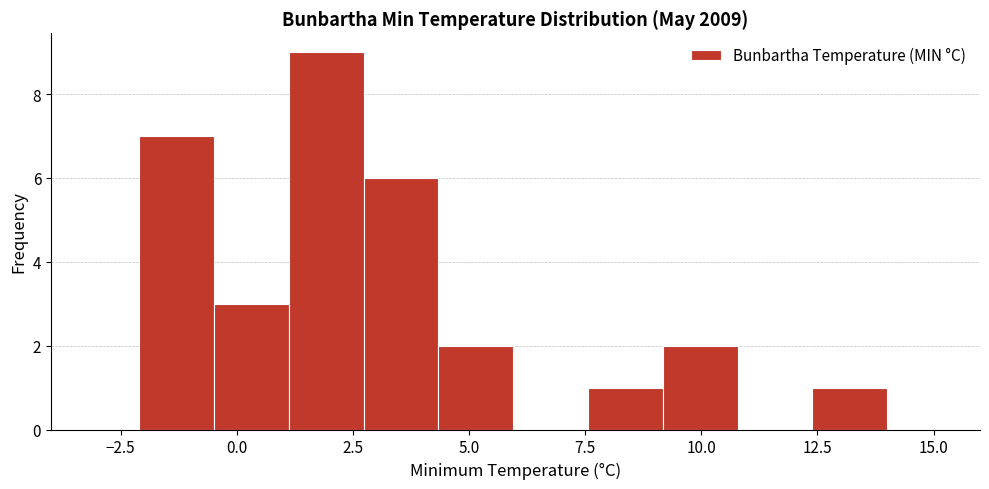

Read against the x-axis, roughly where is the centre of the tallest bar?

2.0